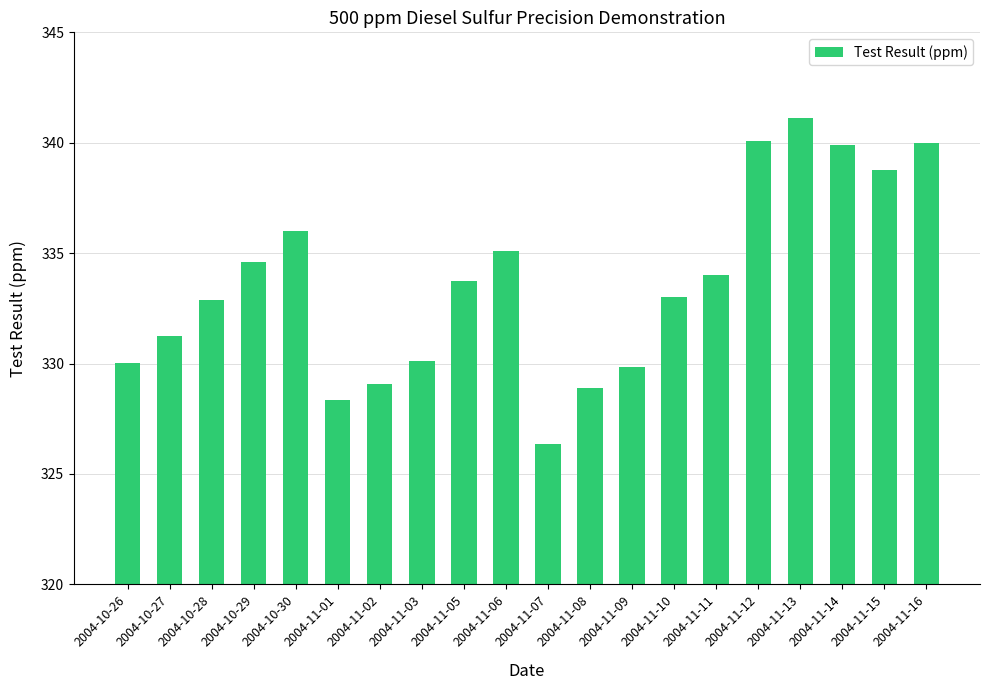

What is the change in value from 2004-11-09 to 2004-11-13?

+11.2